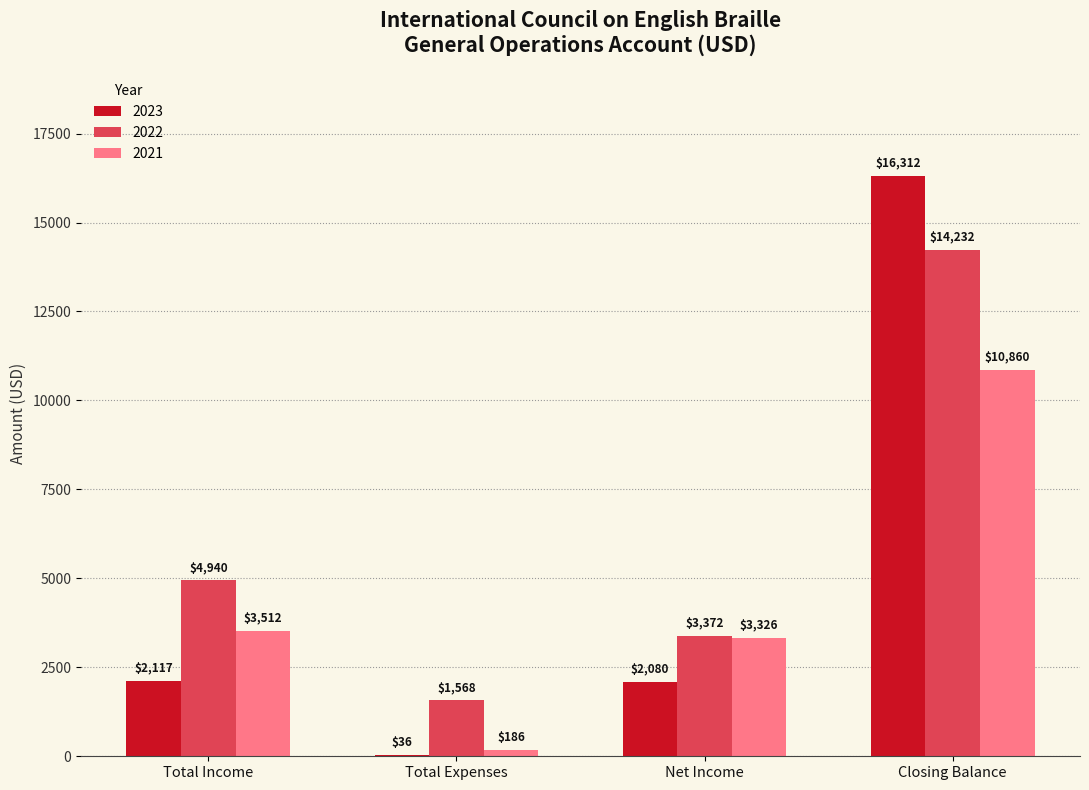

The 2022 series shows 700.7 at Total Expenses. True or false?

False